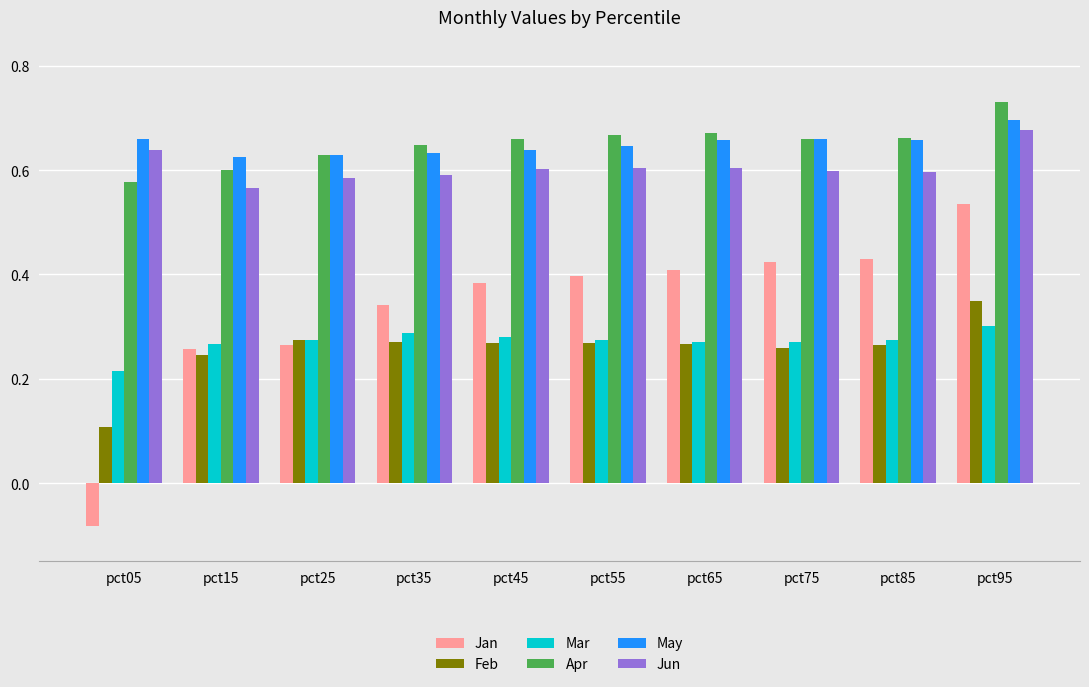

The value of May at pct05 is 1.0. True or false?

False